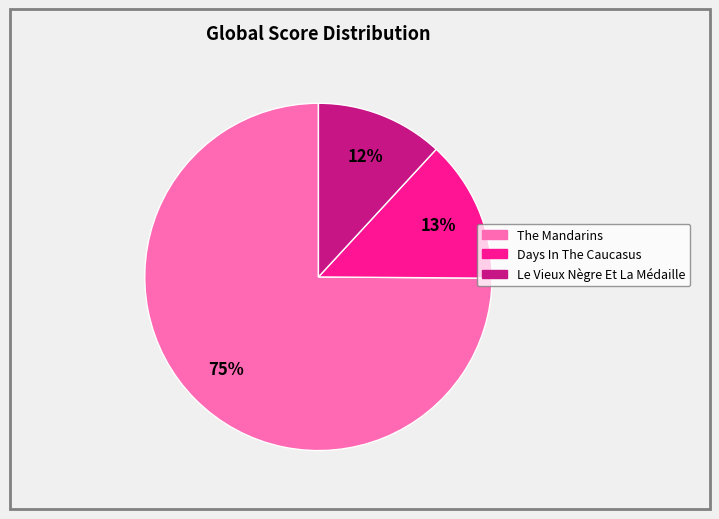

Between Le Vieux Nègre Et La Médaille and The Mandarins, which is larger?

The Mandarins